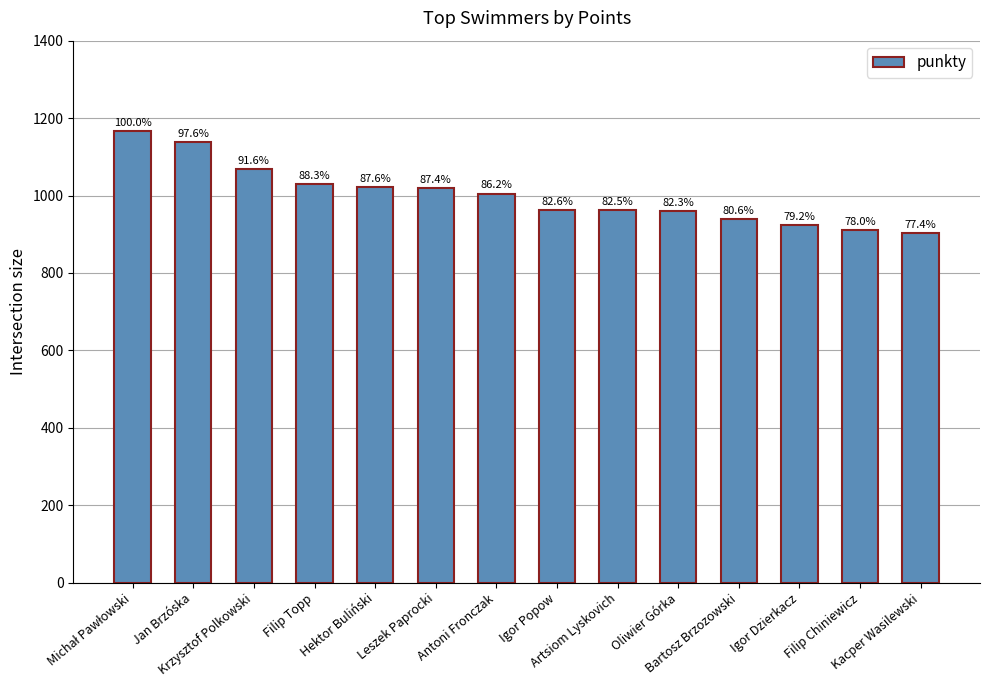

How many bars are there in total?

14